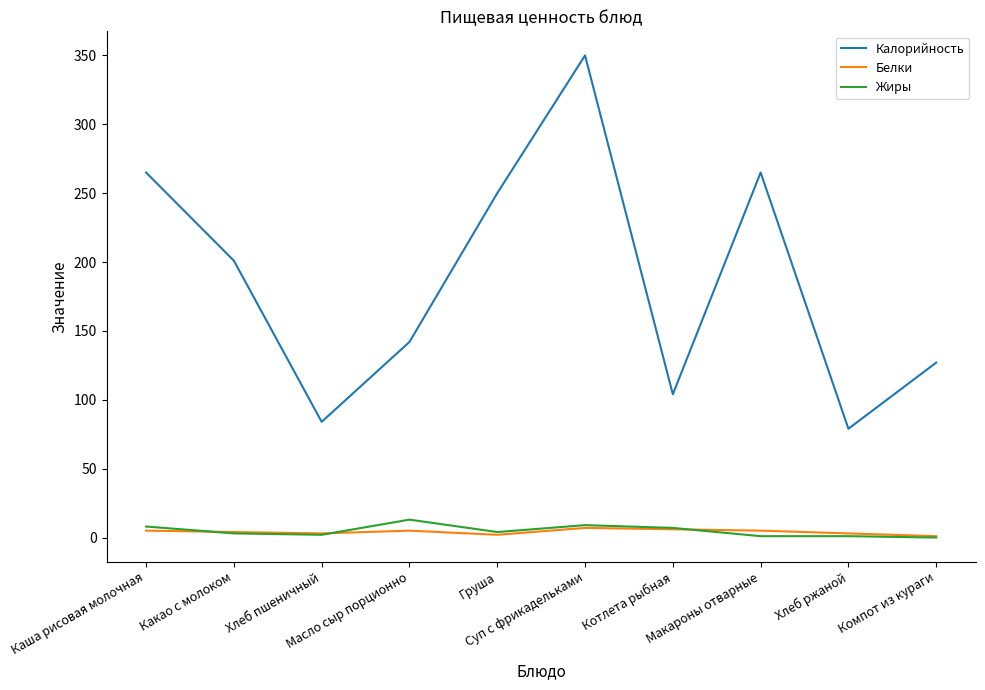

Which series has the largest total across all categories?

Калорийность